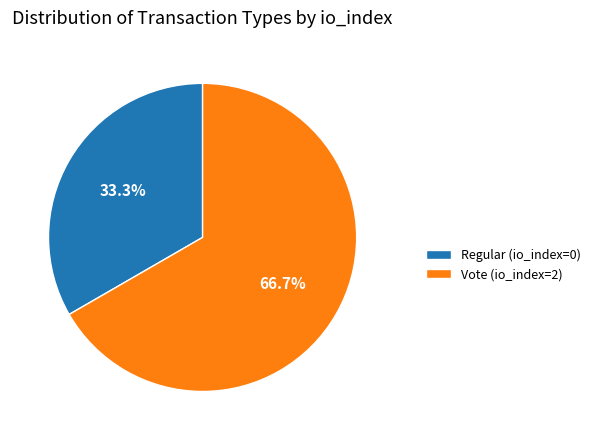

How many segments does this pie chart have?

2